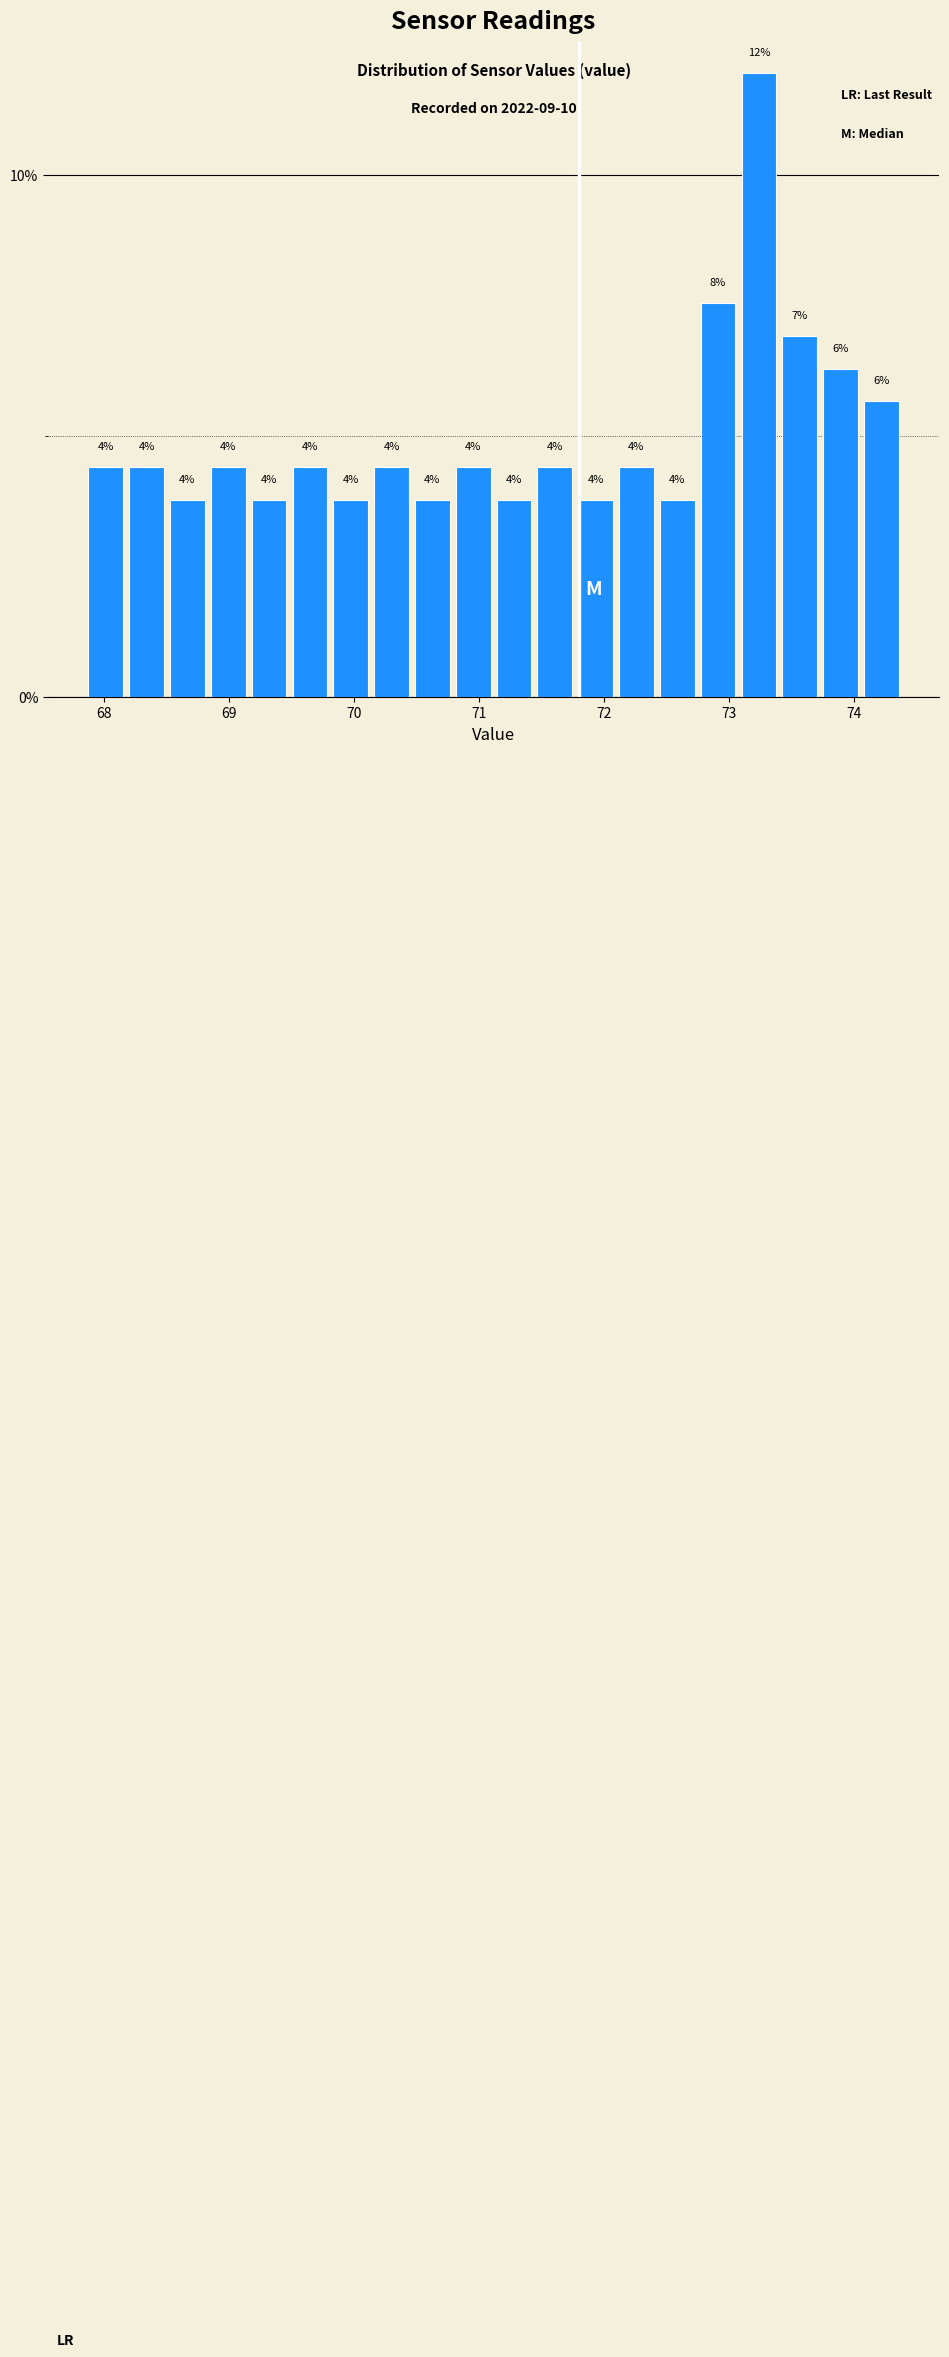

Read against the x-axis, roughly where is the centre of the tallest bar?

73.2